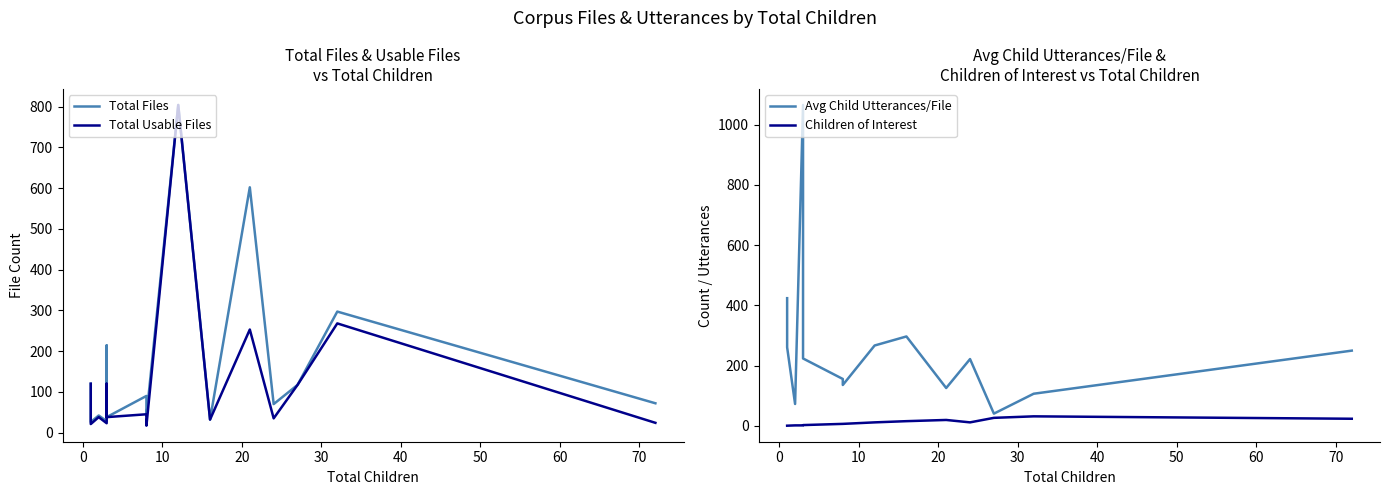

Is the value of Children of Interest at 30 greater than the value of Avg Child Utterances/File at 12?

No